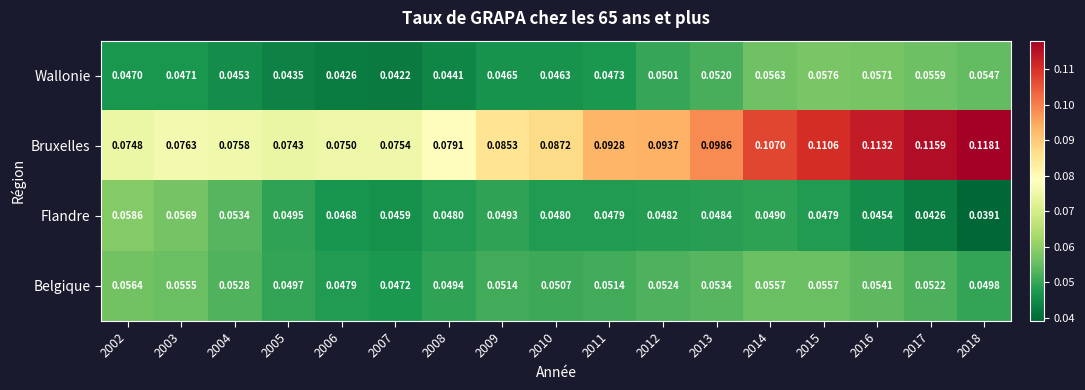

Which series has the largest total across all categories?

Bruxelles